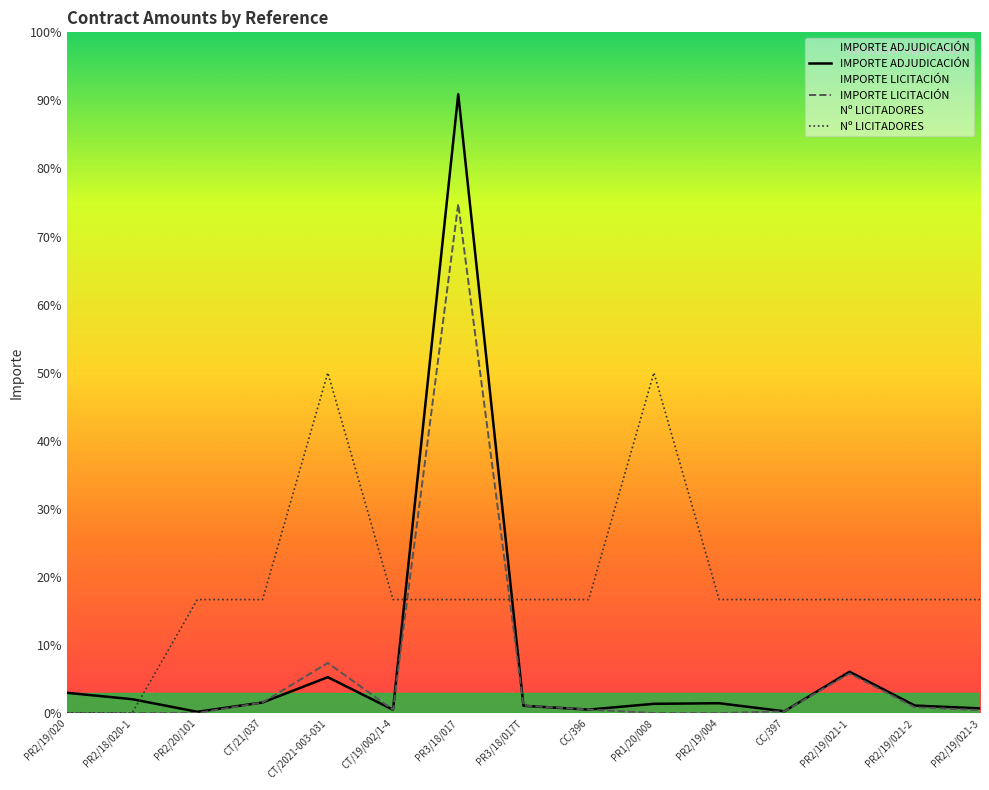

Reading right to left, transcribe all the data shown in this chart.

IMPORTE ADJUDICACIÓN: PR2/19/021-3=13595.9	PR2/19/021-2=21890.6	PR2/19/021-1=121376.9	CC/397=5000.0	PR2/19/004=28729.4	PR1/20/008=27044.5	CC/396=10000.0	PR3/18/017T=21243.9	PR3/18/017=1822314.1	CT/19/002/1-4=9588.0	CT/2021-003-031=105527.8	CT/21/037=30983.7	PR2/20/101=3519.6	PR2/18/020-1=40680.0	PR2/19/020=59520.0
IMPORTE LICITACIÓN: PR2/19/021-3=8519.9	PR2/19/021-2=16814.6	PR2/19/021-1=116300.9	CC/397=5000.0	PR2/19/004=0.0	PR1/20/008=0.0	CC/396=10000.0	PR3/18/017T=21865.3	PR3/18/017=1499334.7	CT/19/002/1-4=9588.0	CT/2021-003-031=147420.5	CT/21/037=30983.7	PR2/20/101=0.0	PR2/18/020-1=0.0	PR2/19/020=0.0
Nº LICITADORES: PR2/19/021-3=334090.9	PR2/19/021-2=334090.9	PR2/19/021-1=334090.9	CC/397=334090.9	PR2/19/004=334090.9	PR1/20/008=1002272.8	CC/396=334090.9	PR3/18/017T=334090.9	PR3/18/017=334090.9	CT/19/002/1-4=334090.9	CT/2021-003-031=1002272.8	CT/21/037=334090.9	PR2/20/101=334090.9	PR2/18/020-1=0.0	PR2/19/020=0.0